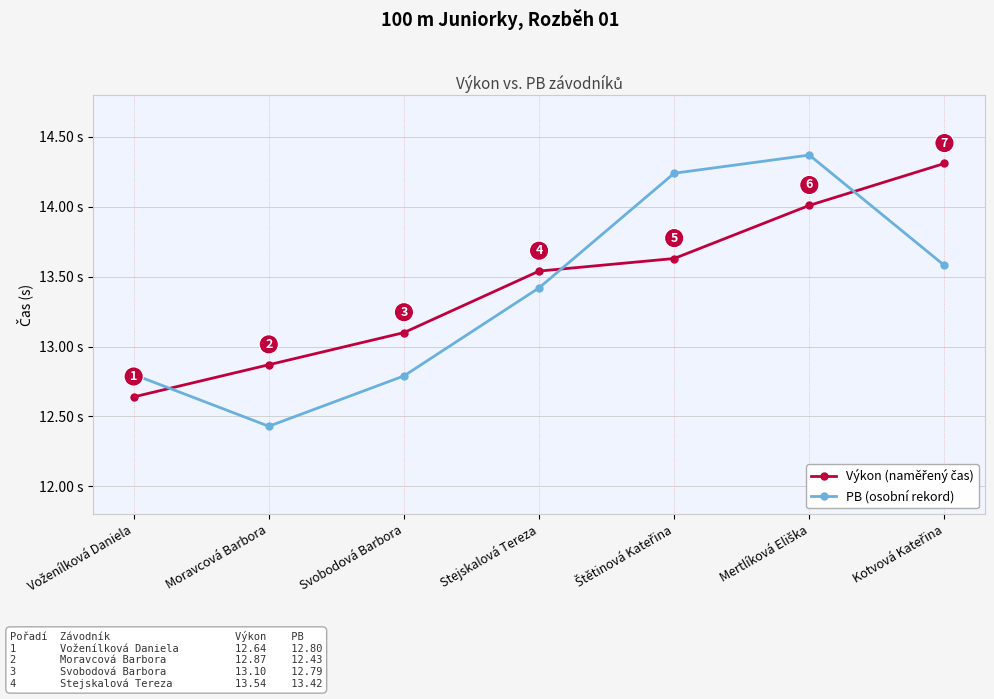

Which category has the lowest value across all series?

Moravcová Barbora